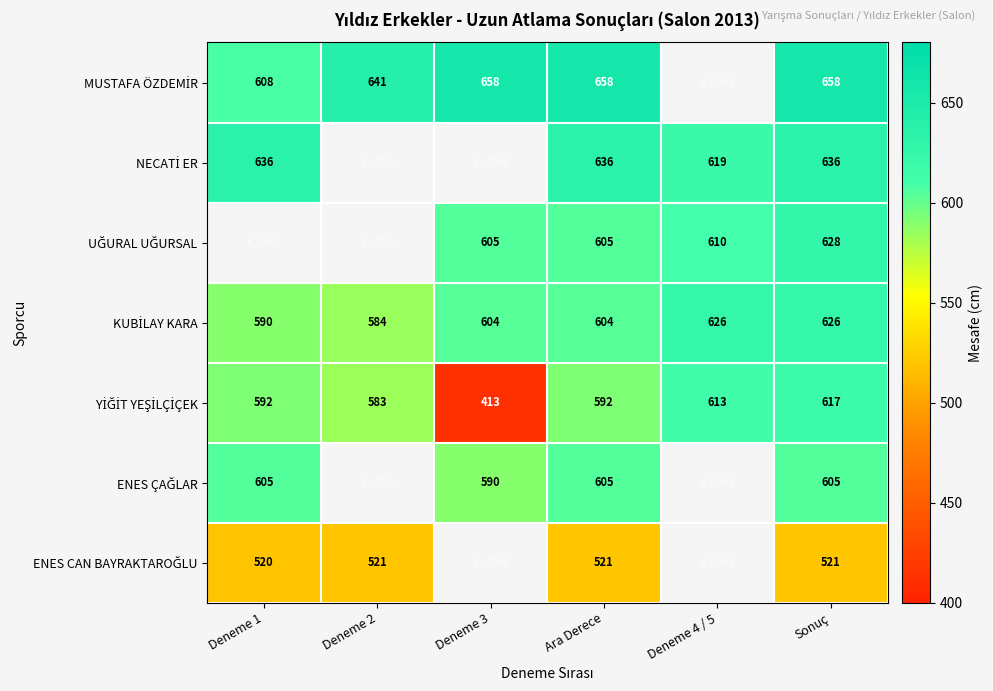

Which category has the lowest value in the MUSTAFA ÖZDEMİR series?

Deneme 1